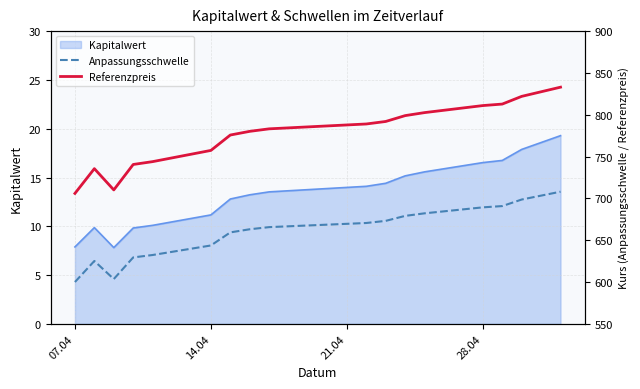

What is the lowest value of the Kapitalwert series?

7.8